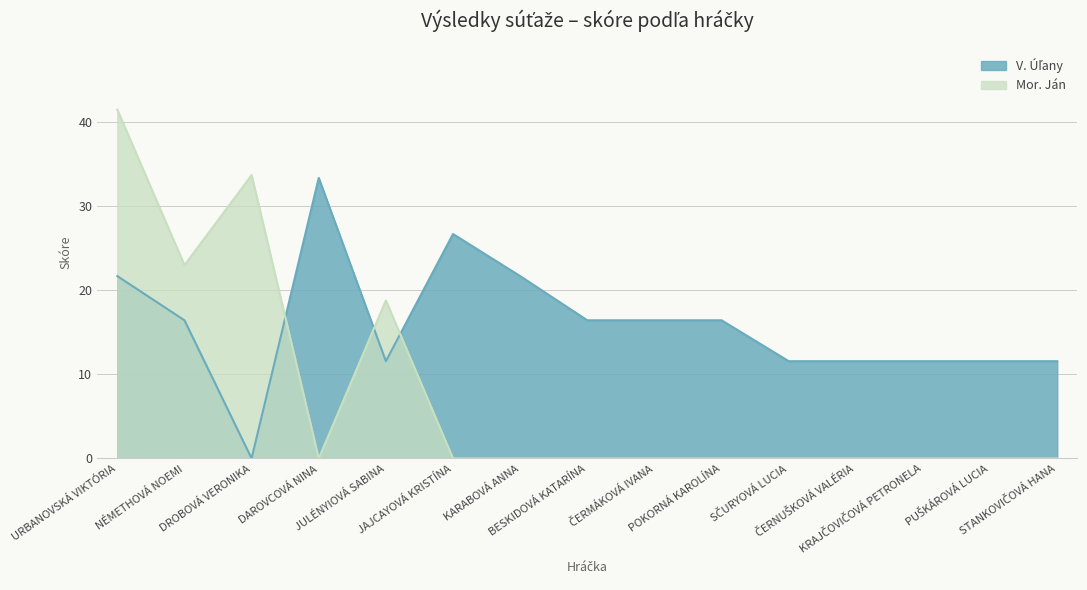

How many interior local valleys does the Mor. Ján series have?

2